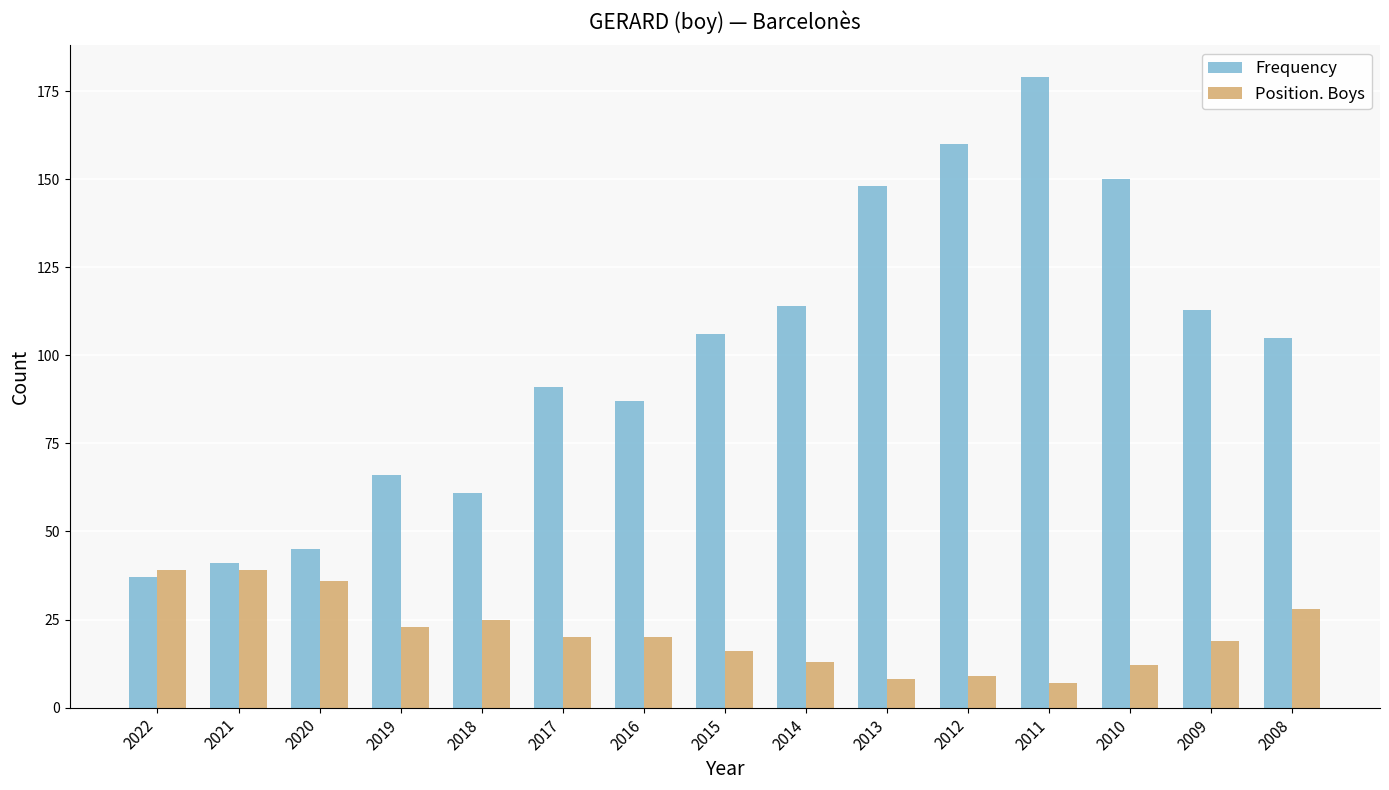

At 2020, list the series in order from smallest to largest.

Position. Boys, Frequency